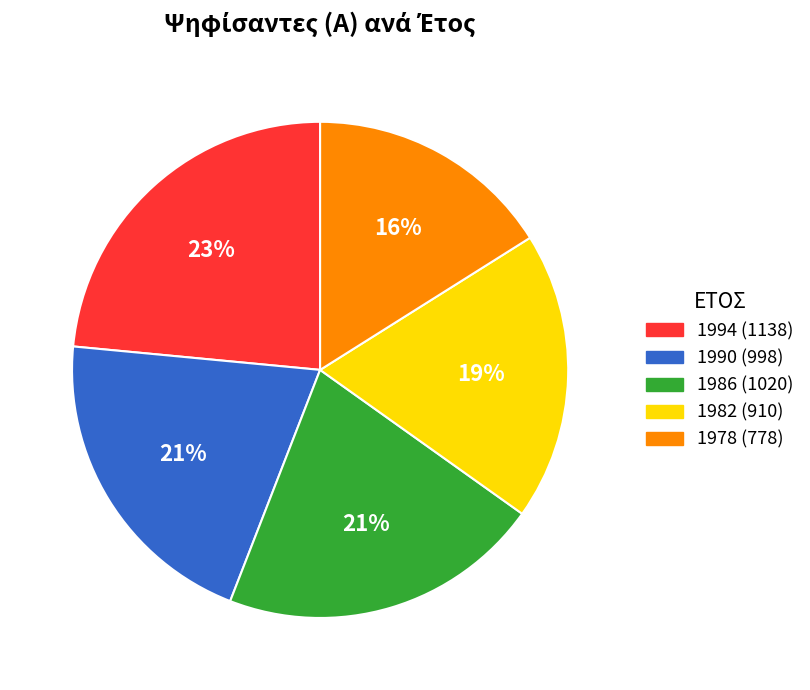

To the nearest percent, what percentage of the pie is 1994?

23%